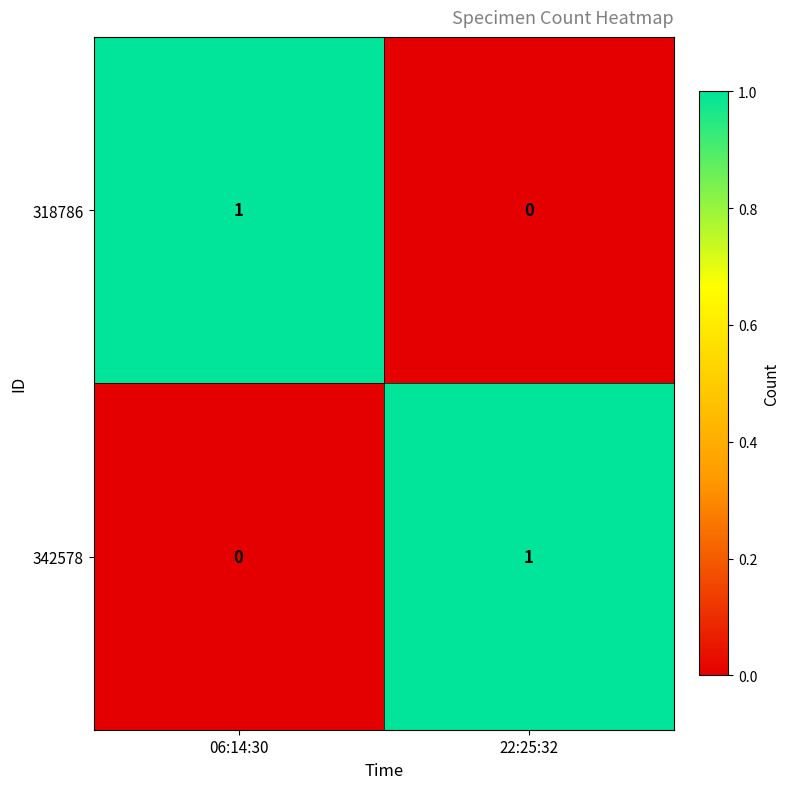

Is the value of 318786 at 22:25:32 greater than the value of 342578 at 22:25:32?

No